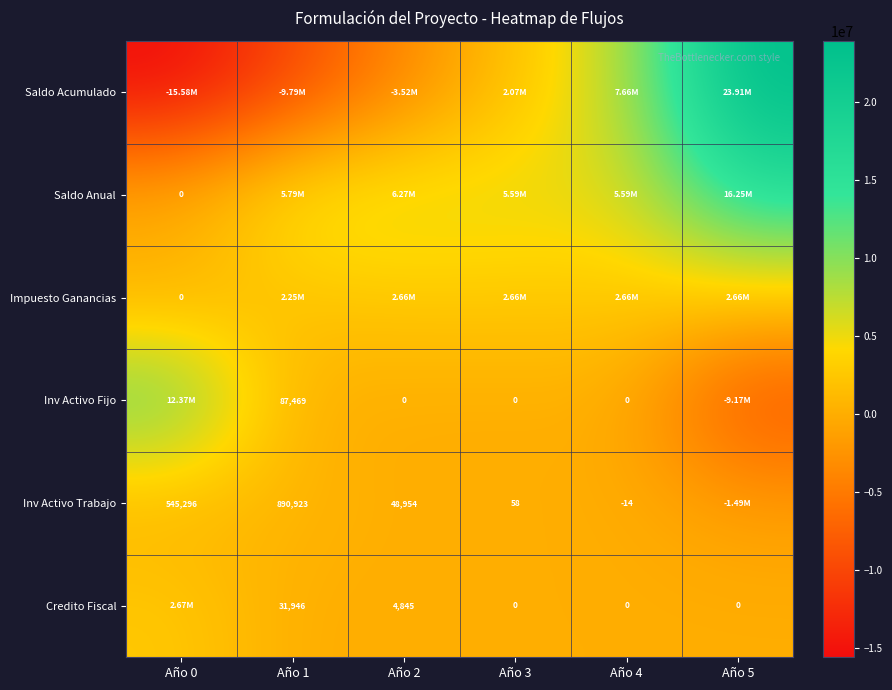

What is the difference between the highest and lowest values at Año 3?

5591840.1